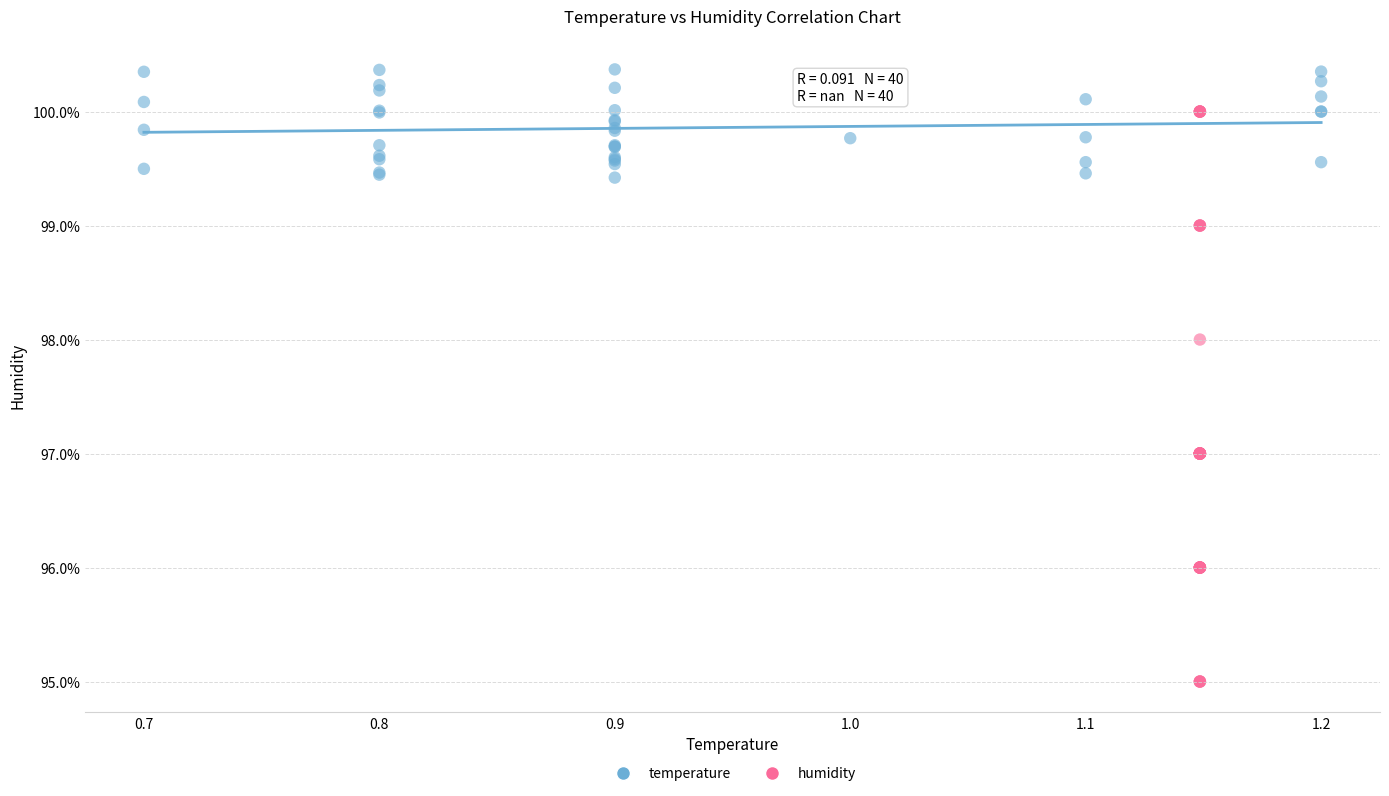

Which series reaches the maximum Y coordinate?

temperature